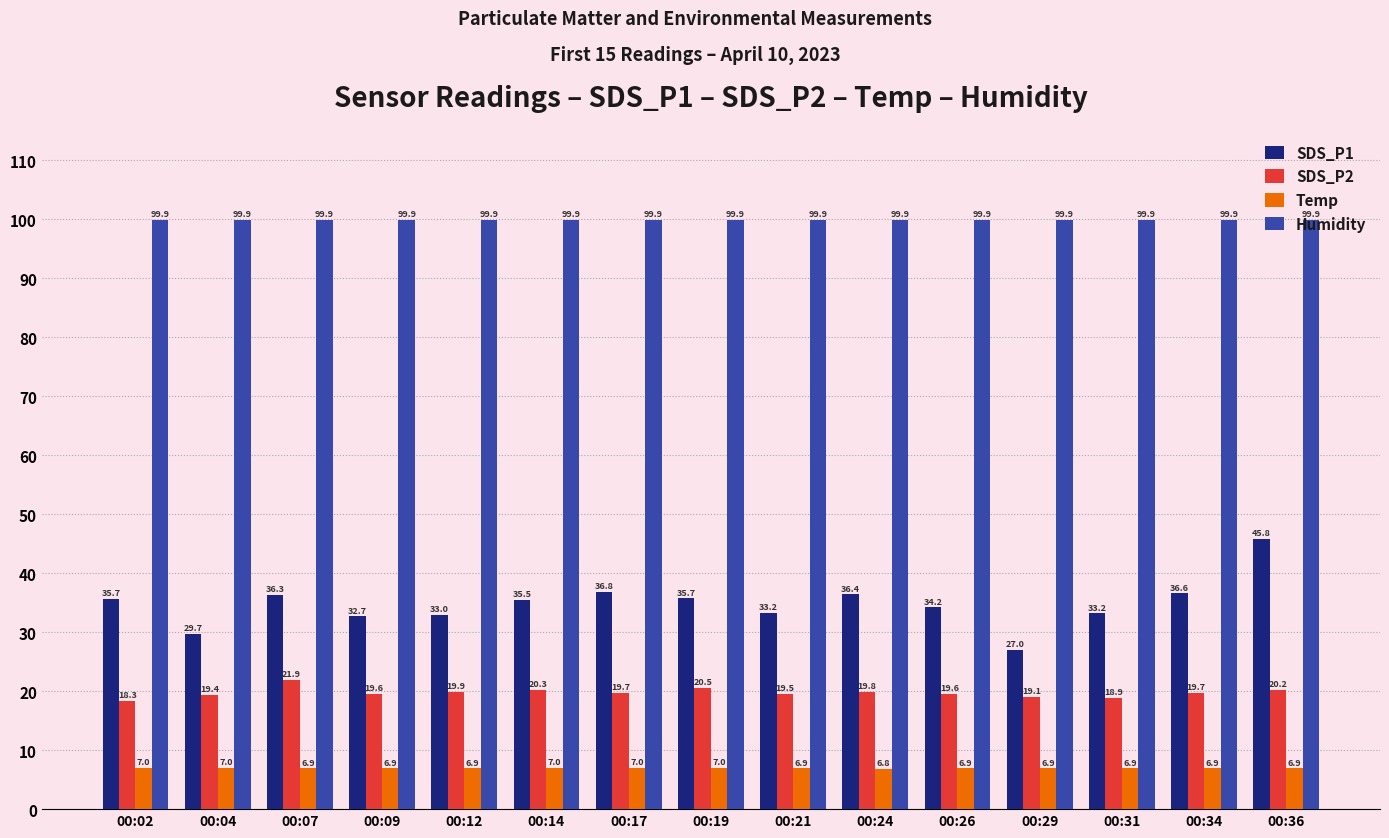

Reading left to right, transcribe all the data shown in this chart.

SDS_P1: 35.7	29.7	36.3	32.7	33.0	35.5	36.8	35.7	33.2	36.4	34.2	27.0	33.2	36.6	45.8
SDS_P2: 18.3	19.4	21.9	19.6	19.9	20.3	19.7	20.5	19.5	19.8	19.6	19.1	18.9	19.7	20.2
Temp: 7.0	7.0	6.9	6.9	6.9	7.0	7.0	7.0	6.9	6.8	6.9	6.9	6.9	6.9	6.9
Humidity: 99.9	99.9	99.9	99.9	99.9	99.9	99.9	99.9	99.9	99.9	99.9	99.9	99.9	99.9	99.9